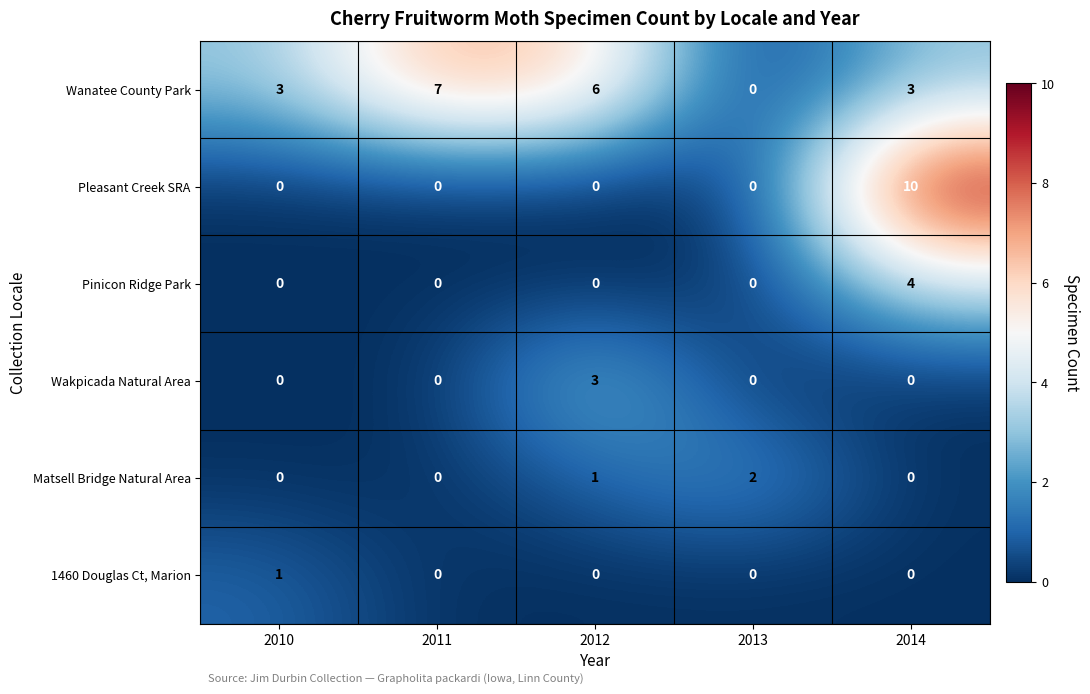

What is the total value across all series at 2012?

10